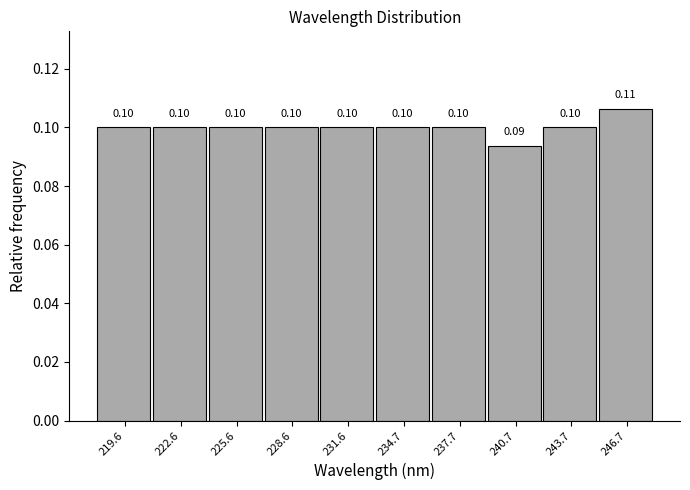

Which range on the x-axis has the tallest bar?

245 to 248